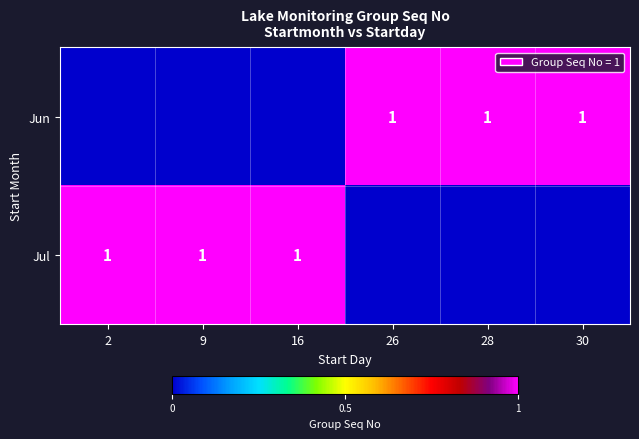

What is the greatest value displayed?

1